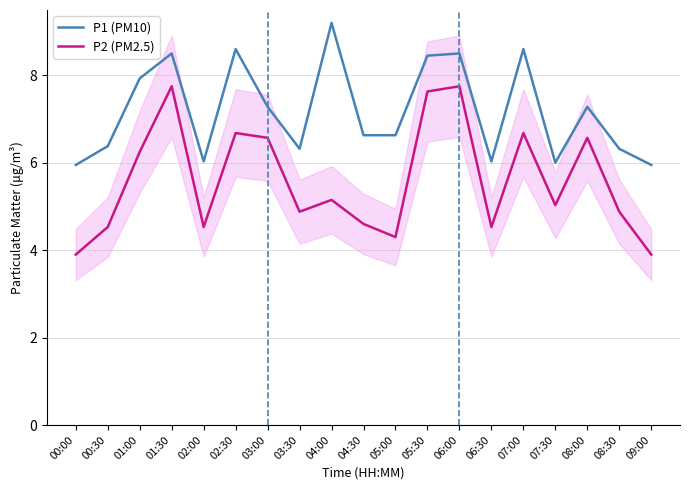

At which category does P2 (PM2.5) reach its first local valley?

02:00